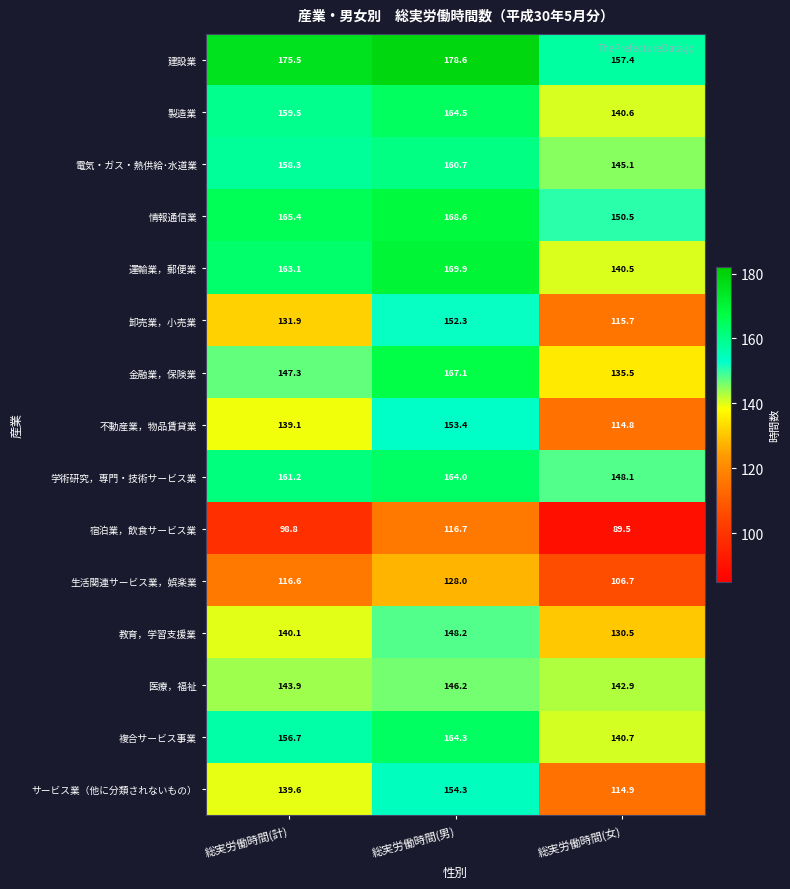

What is the maximum value for 学術研究，専門・技術サービス業?

164.0